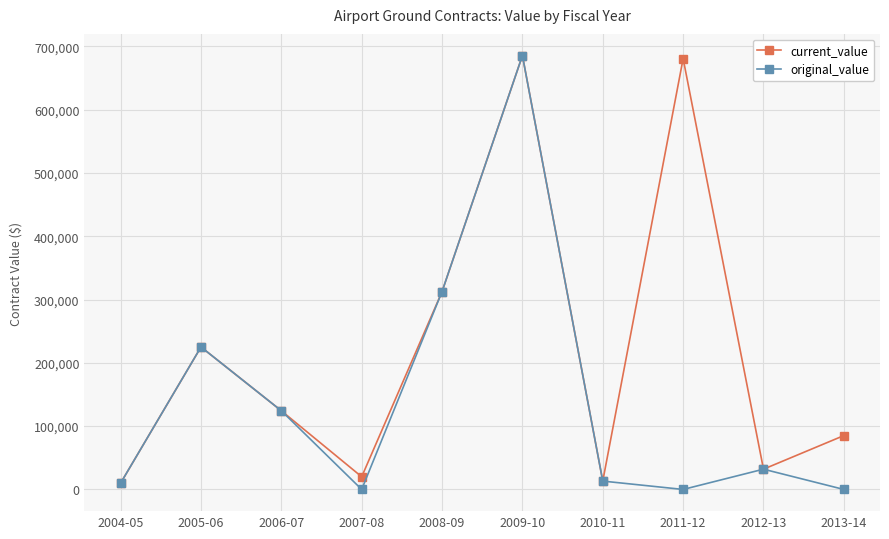

At which label does original_value first exceed 32000?

2005-06